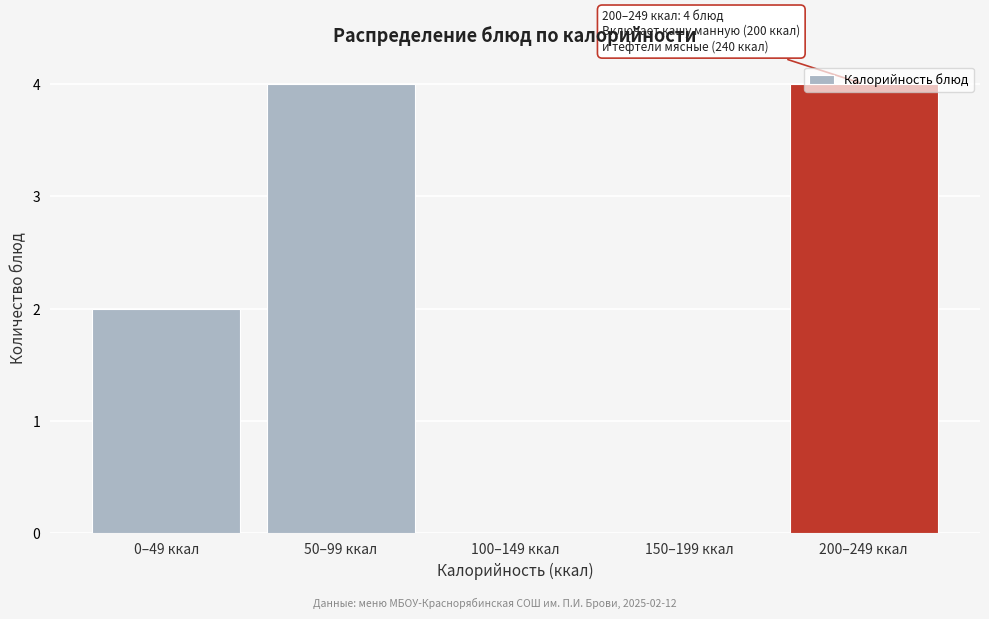

Which has a higher value, 50–99 ккал or 0–49 ккал?

50–99 ккал